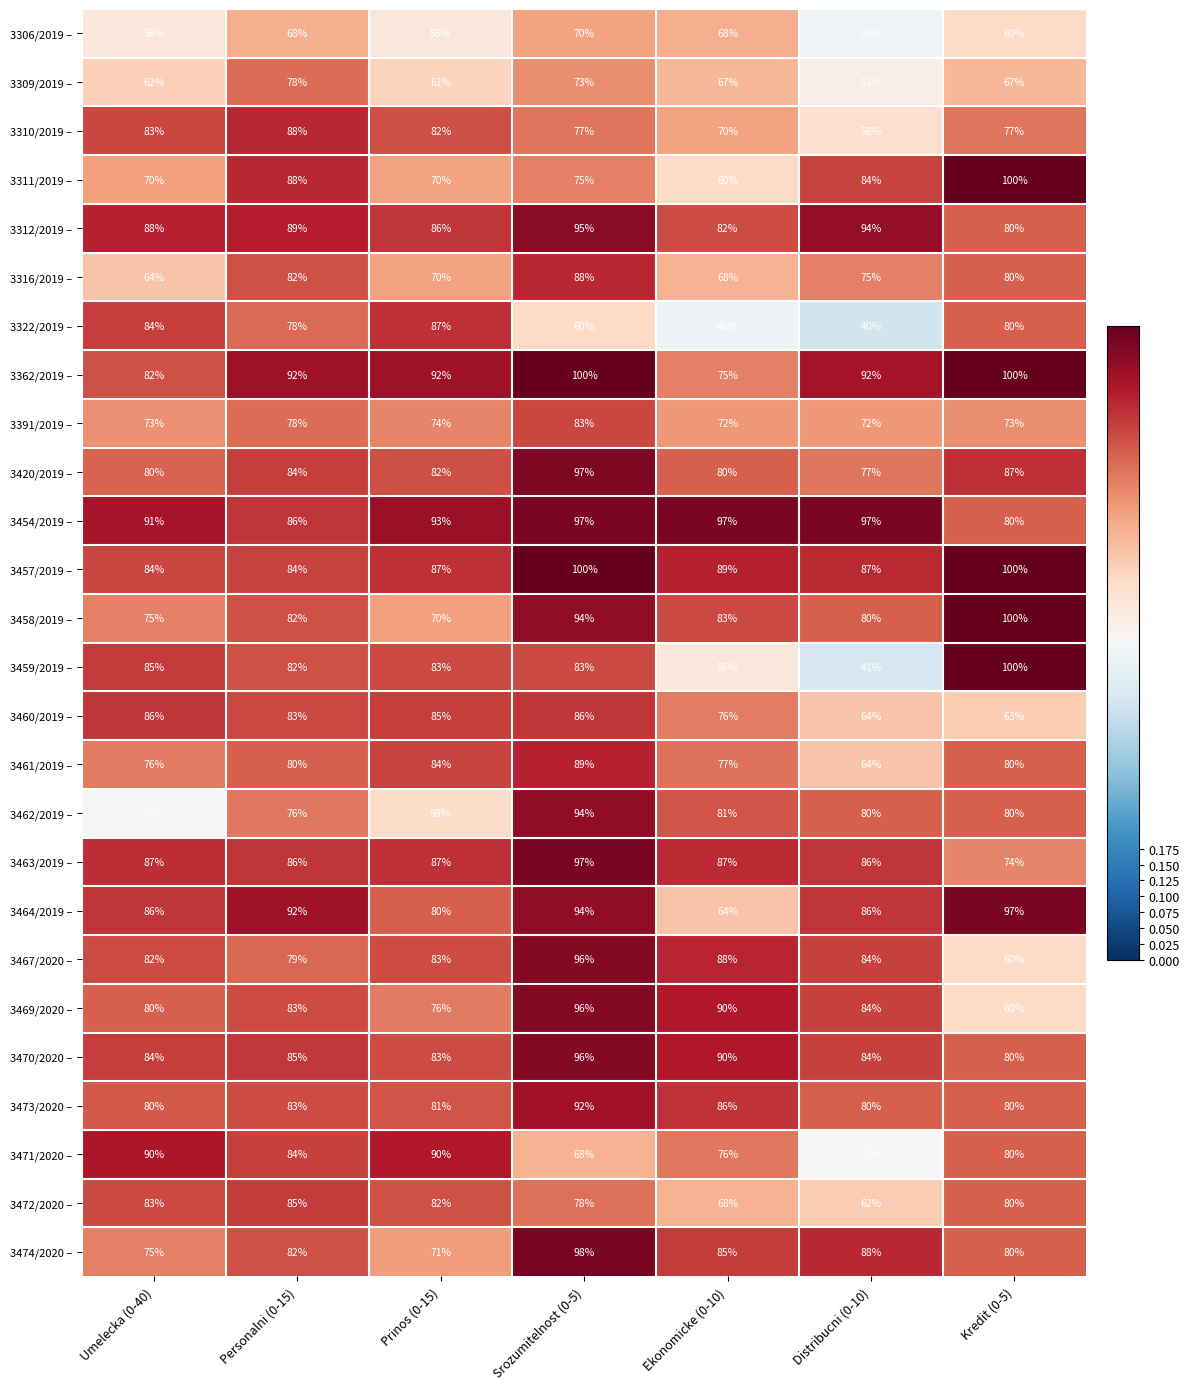

At which category is the sum across all series the highest?

Srozumitelnost (0-5)